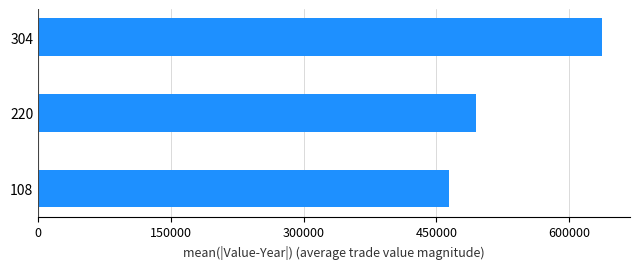

Which has a higher value, 108 or 304?

304